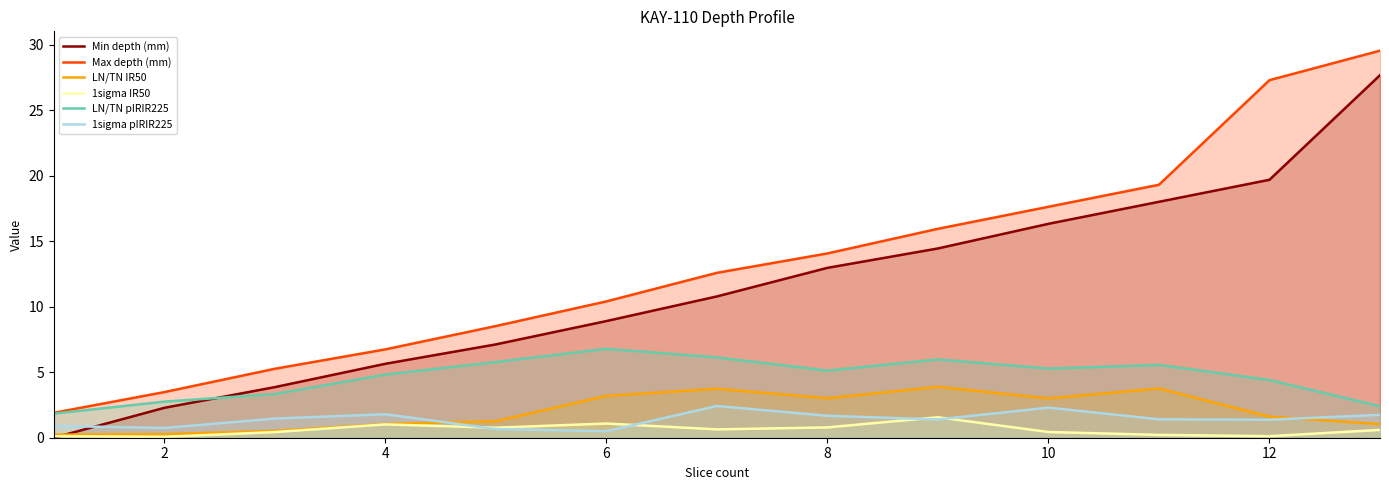

How many values in the 1sigma pIRIR225 series are below 1?

4